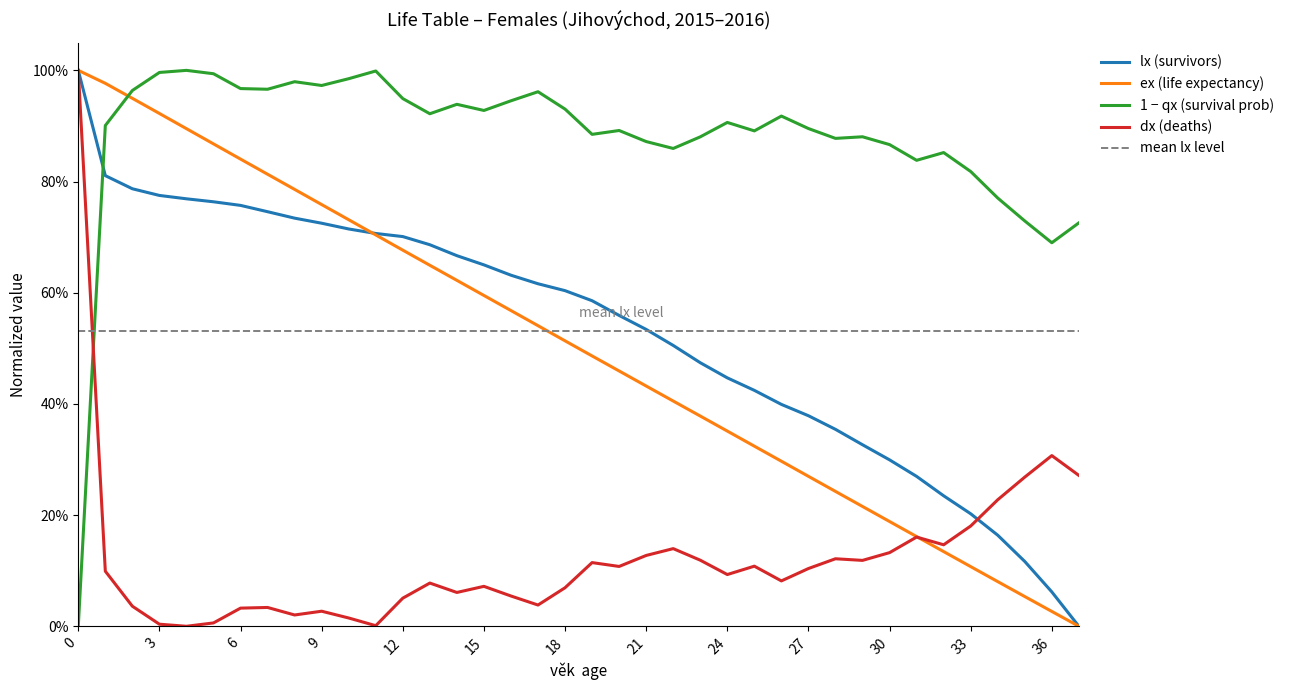

What is the difference between the qx values at 34 and 31?

0.1